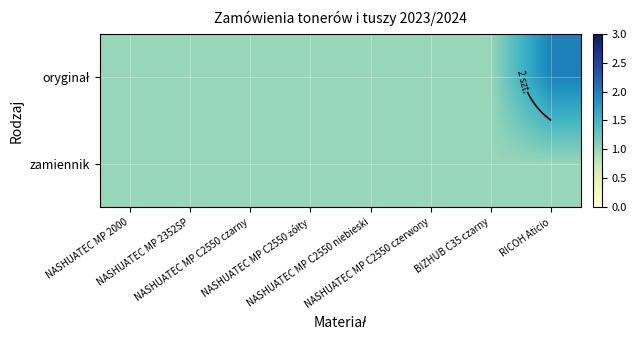

What is the sum of the zamiennik values at NASHUATEC MP C2550 czarny and NASHUATEC MP 2000?

2